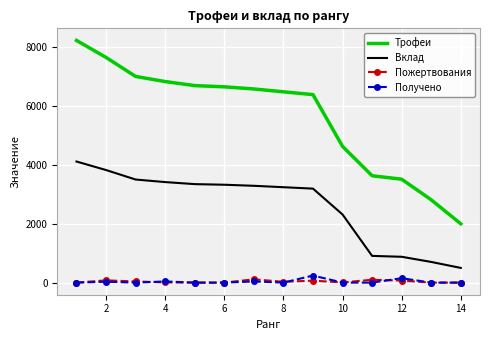

True or false: Получено and Вклад cross at least once.

False